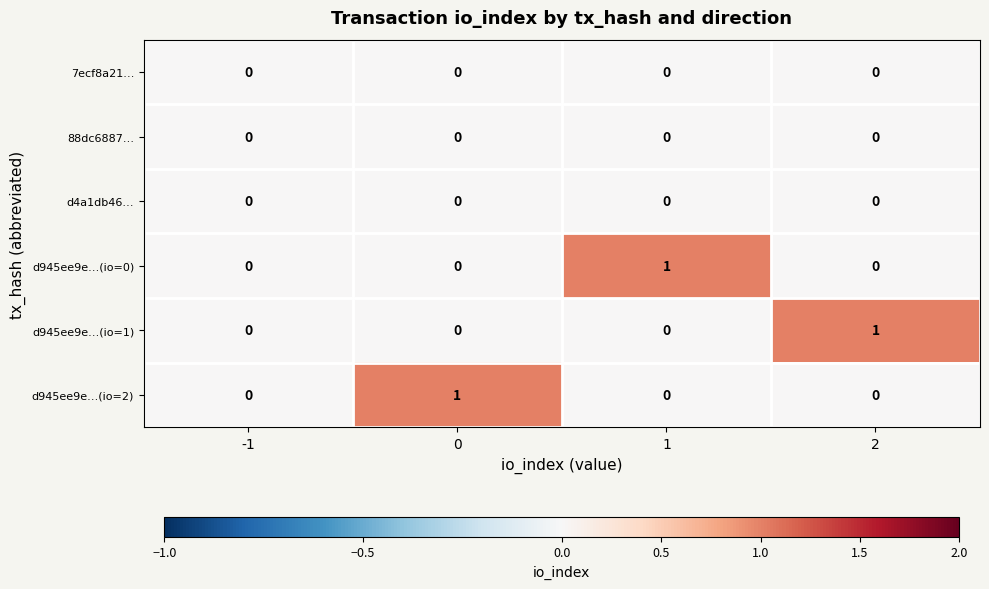

What is the total value across all series at 1?

1